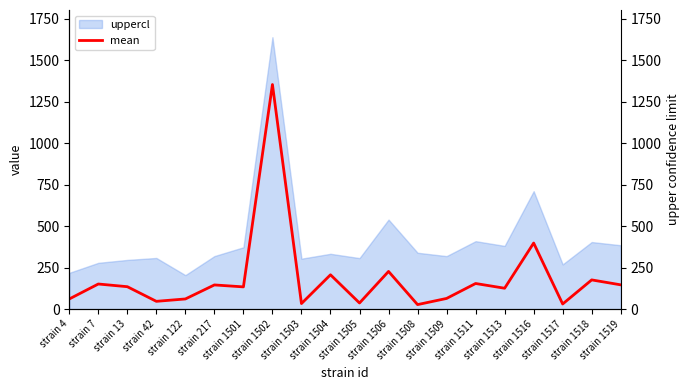

What is the change in value from strain 122 to strain 1504?

+145.6